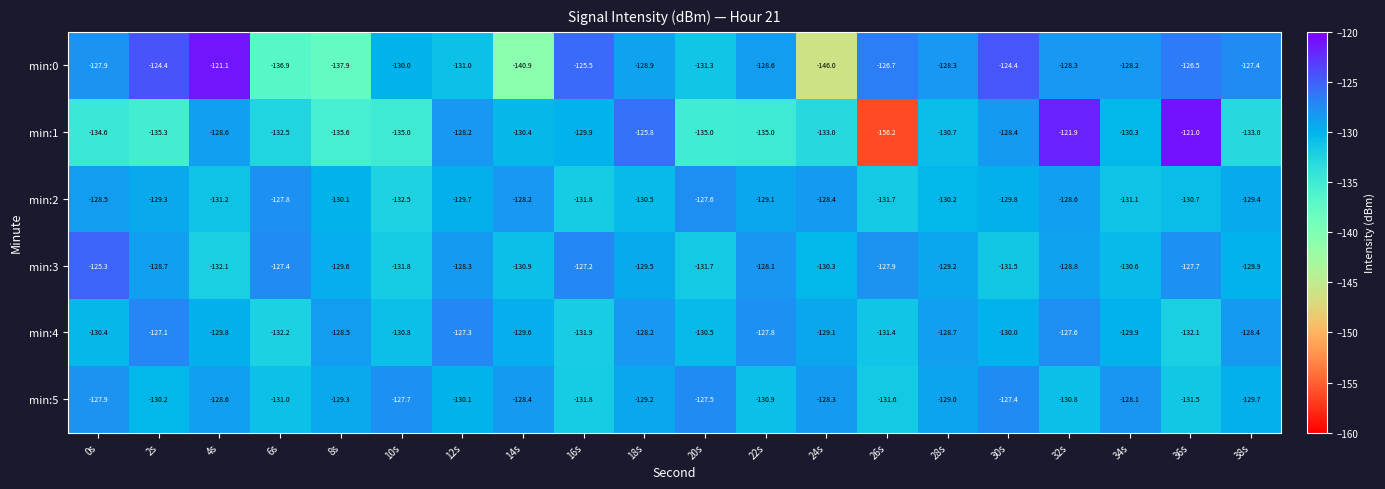

Is it true that min:5 equals -86.8 at 8s?

False